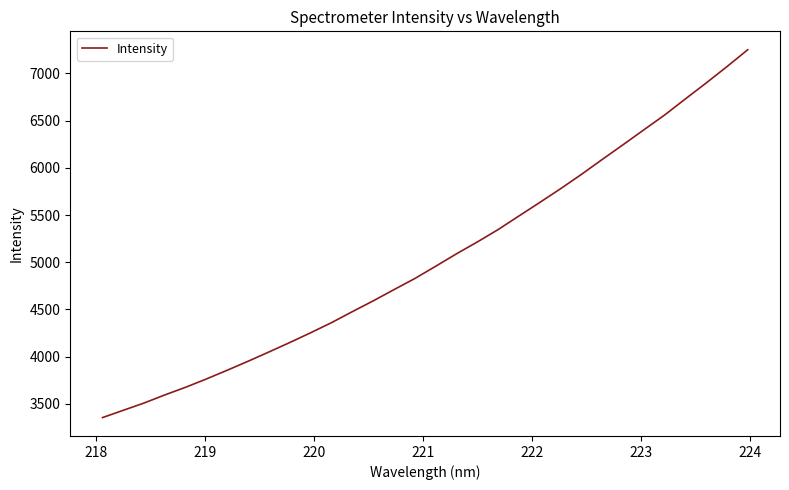

What is the greatest value displayed?

7251.7